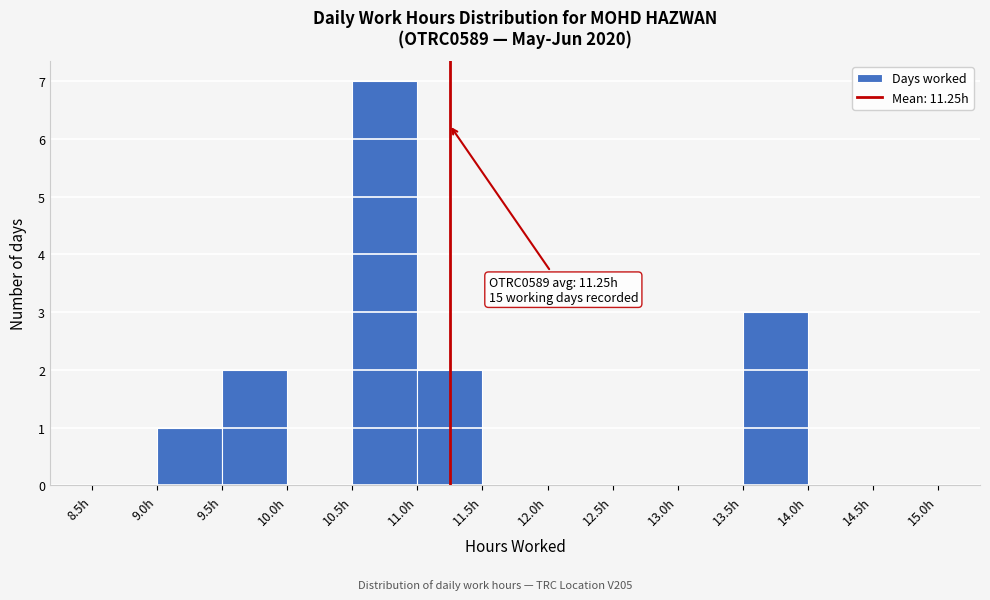

Which range on the x-axis has the tallest bar?

10.5 to 11.0